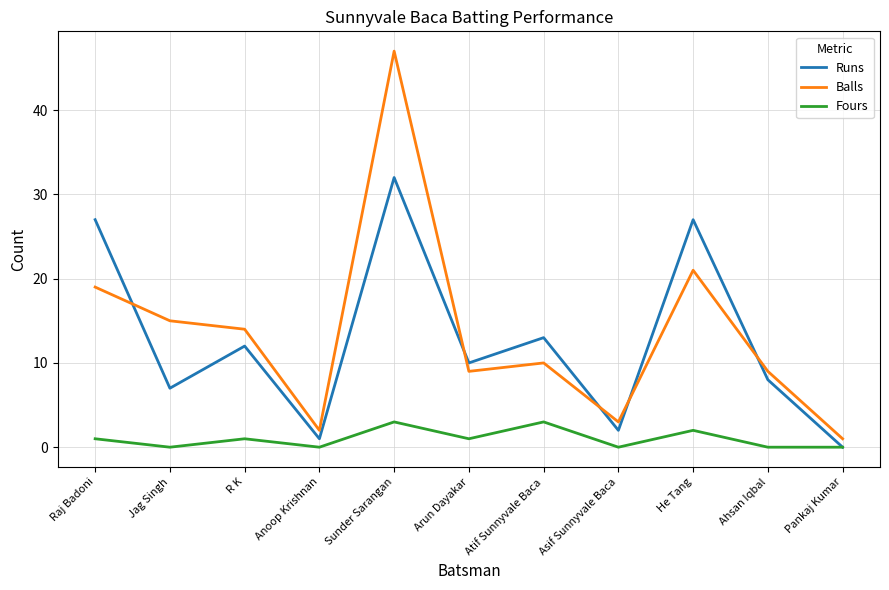

At which label does Runs reach its peak?

Sunder Sarangan